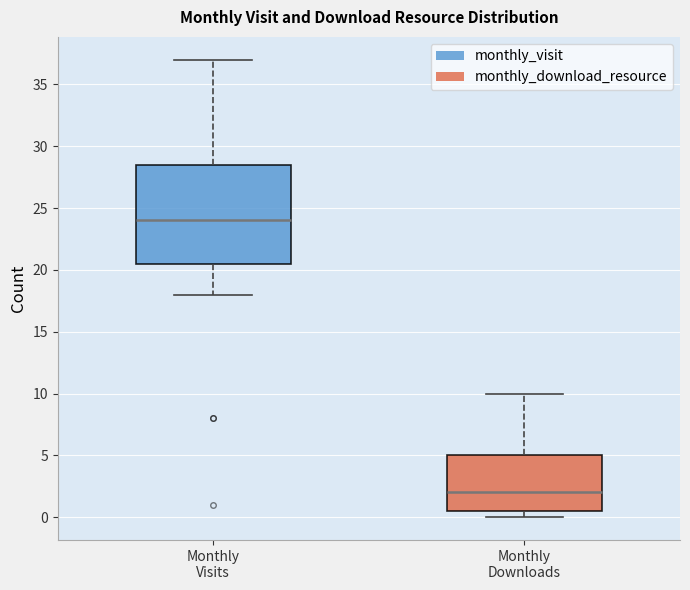

Where does the upper whisker of the box for Monthly Visits end on the y-axis? The values are not printed on the chart, so give them approximately, as read against the axis.

37.0